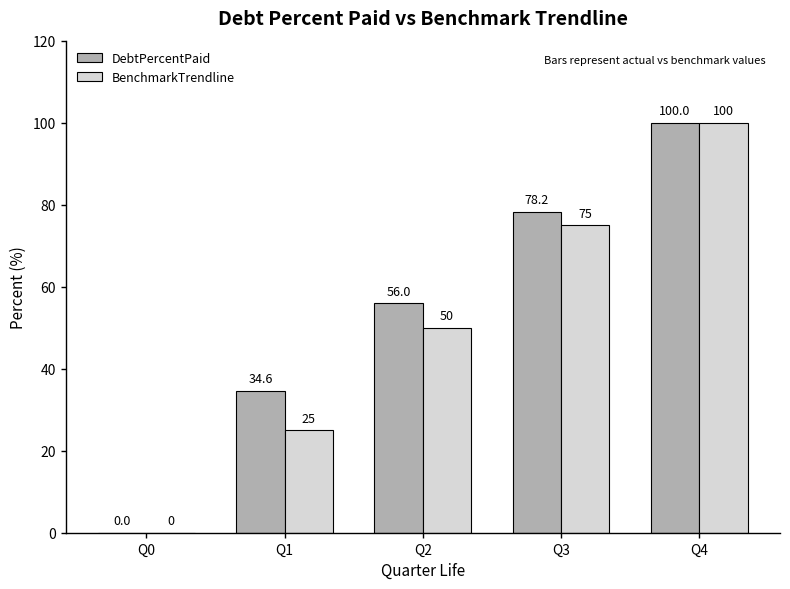

The DebtPercentPaid series shows 133.0 at Q4. True or false?

False